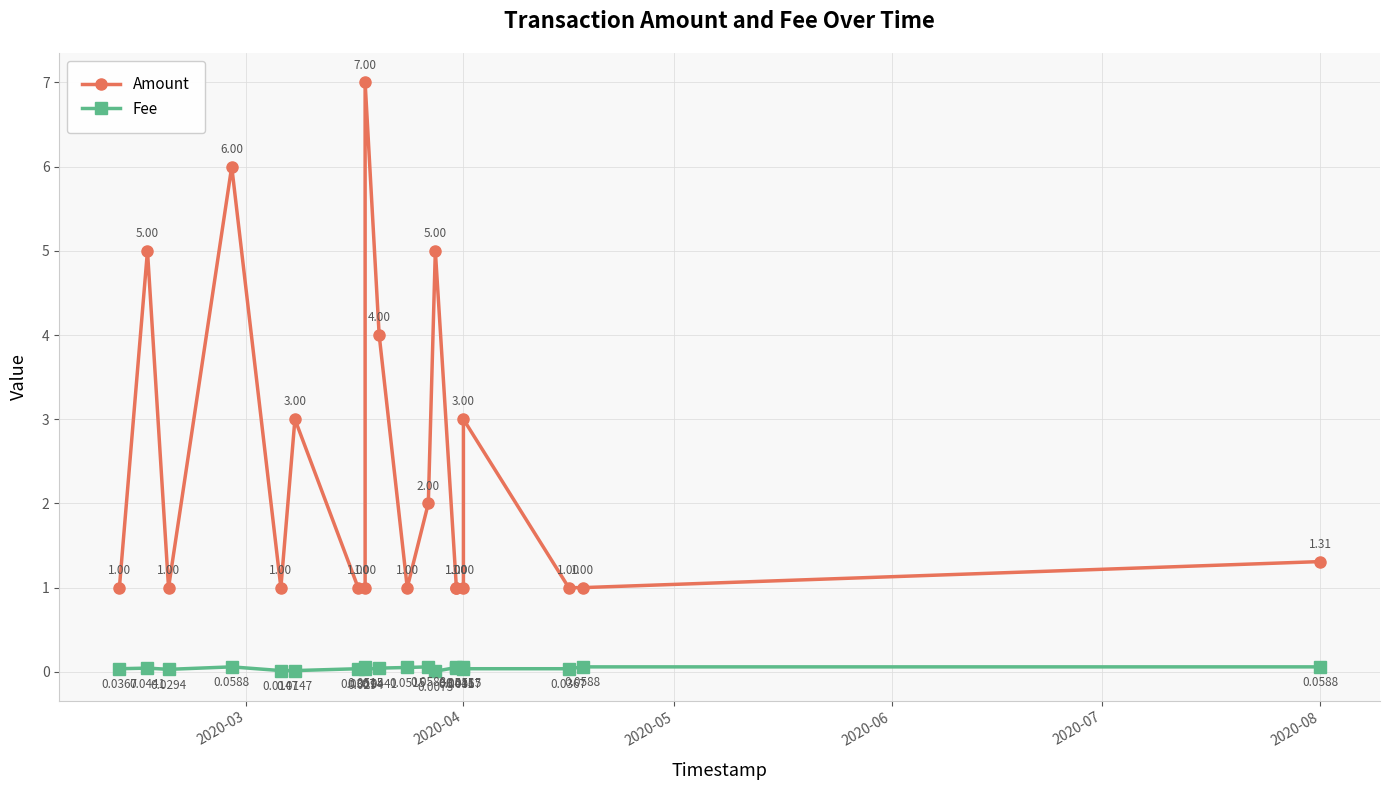

Is it true that Fee equals 0.0 at 2020-04?

True